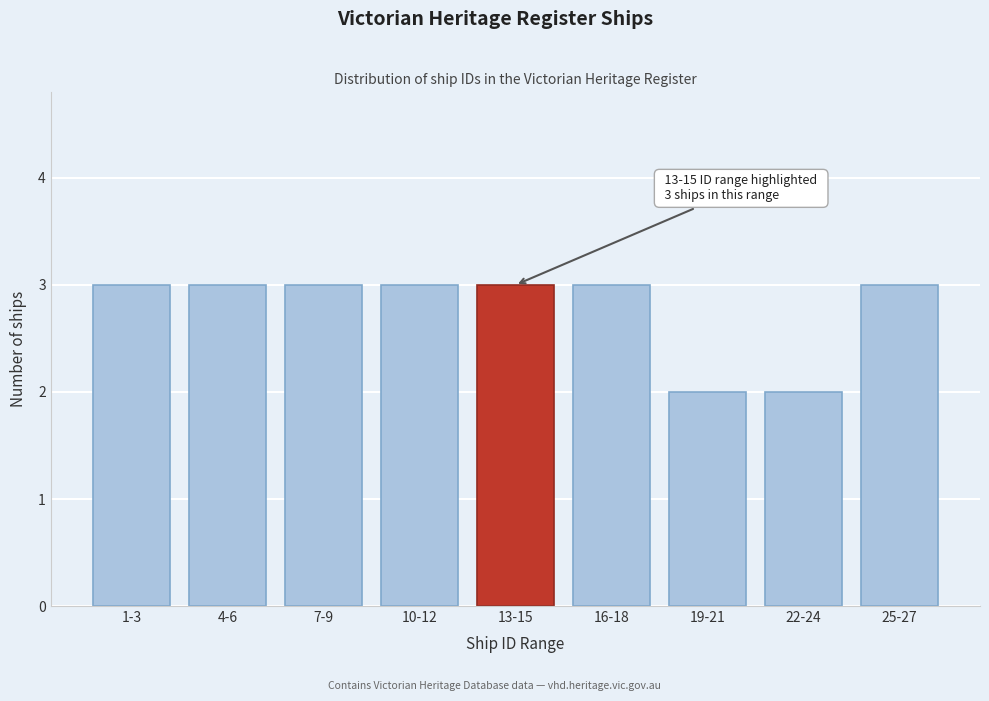

Reading left to right, extract all data points from this chart.

3	3	3	3	3	3	2	2	3